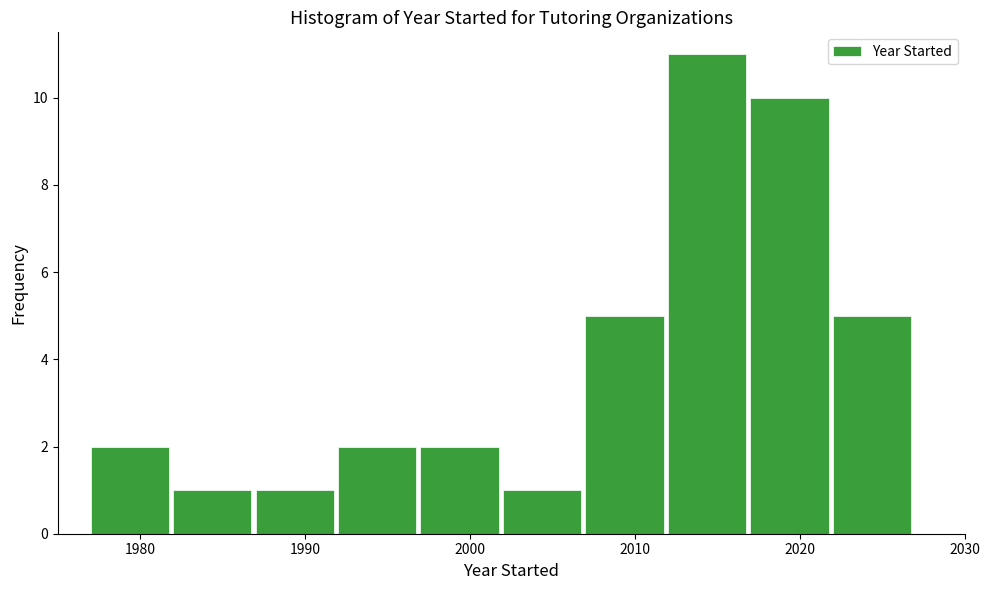

Reading left to right, transcribe this chart: for each bar, give the range it covers on the x-axis and its height. The values are not printed on the chart, so give them approximately, as read against the axis.

1977 to 1982: 2
1982 to 1987: 1
1987 to 1992: 1
1992 to 1997: 2
1997 to 2002: 2
2002 to 2007: 1
2007 to 2012: 5
2012 to 2017: 11
2017 to 2022: 10
2022 to 2027: 5